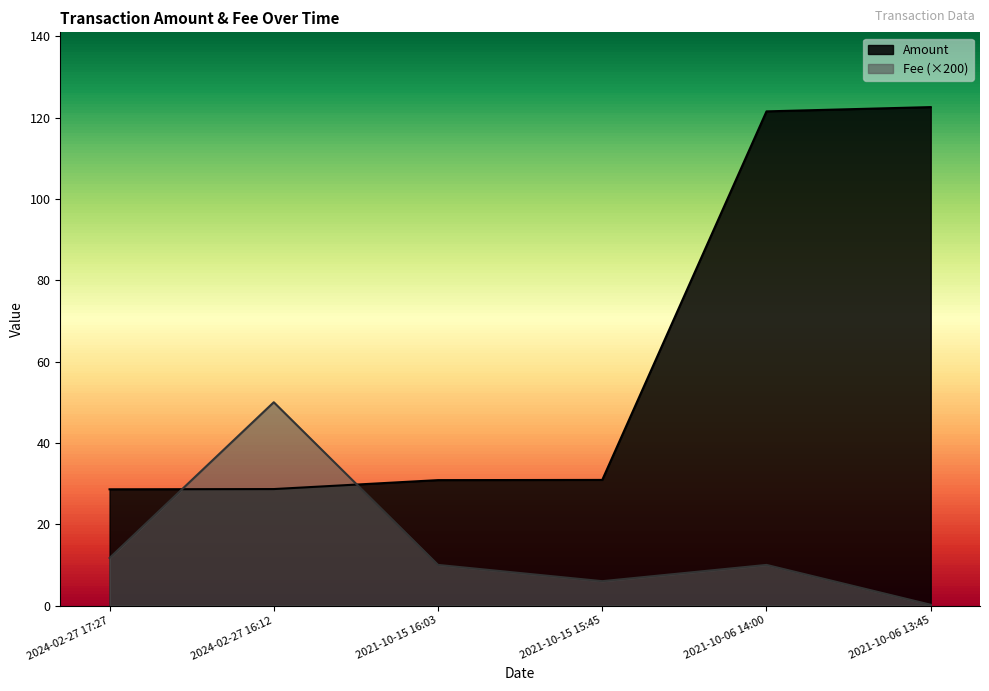

What is the approximate value of Amount at 2021-10-15 15:45?

30.9